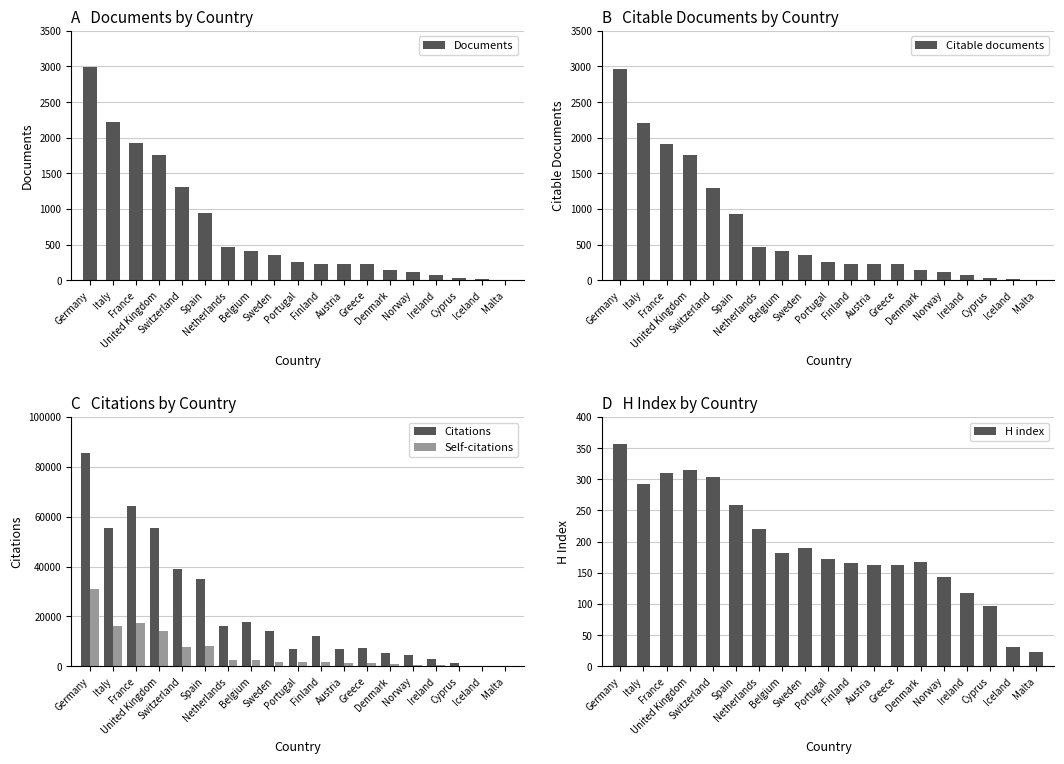

What is the label of the 10th bar from the right?

Portugal